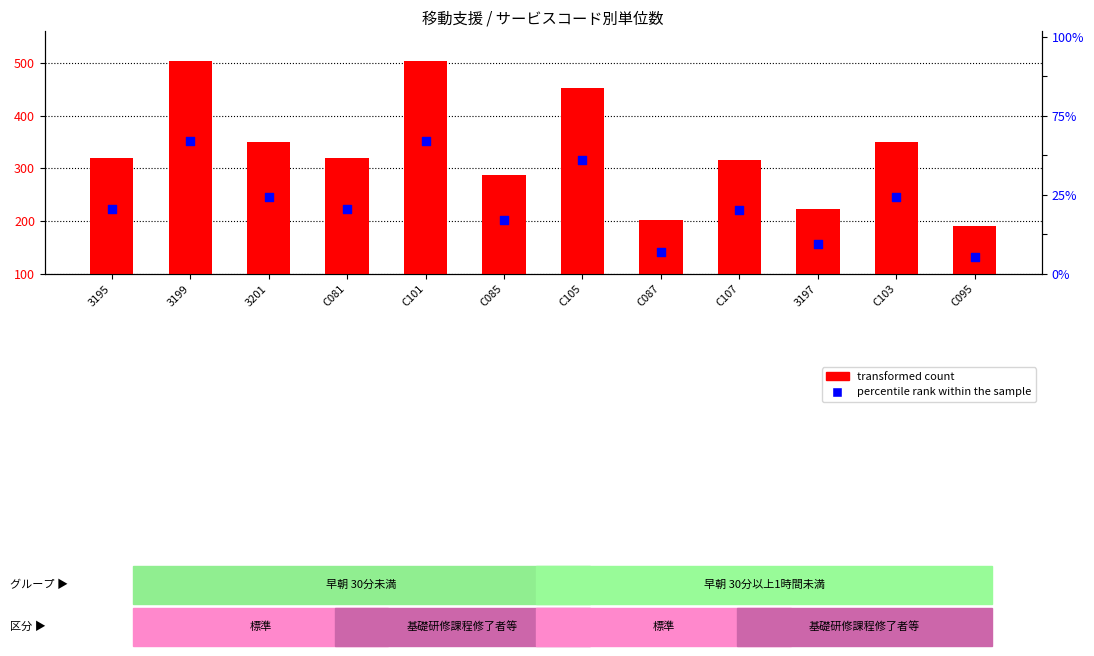

What are all the series names shown in the legend?

transformed count, percentile rank within the sample